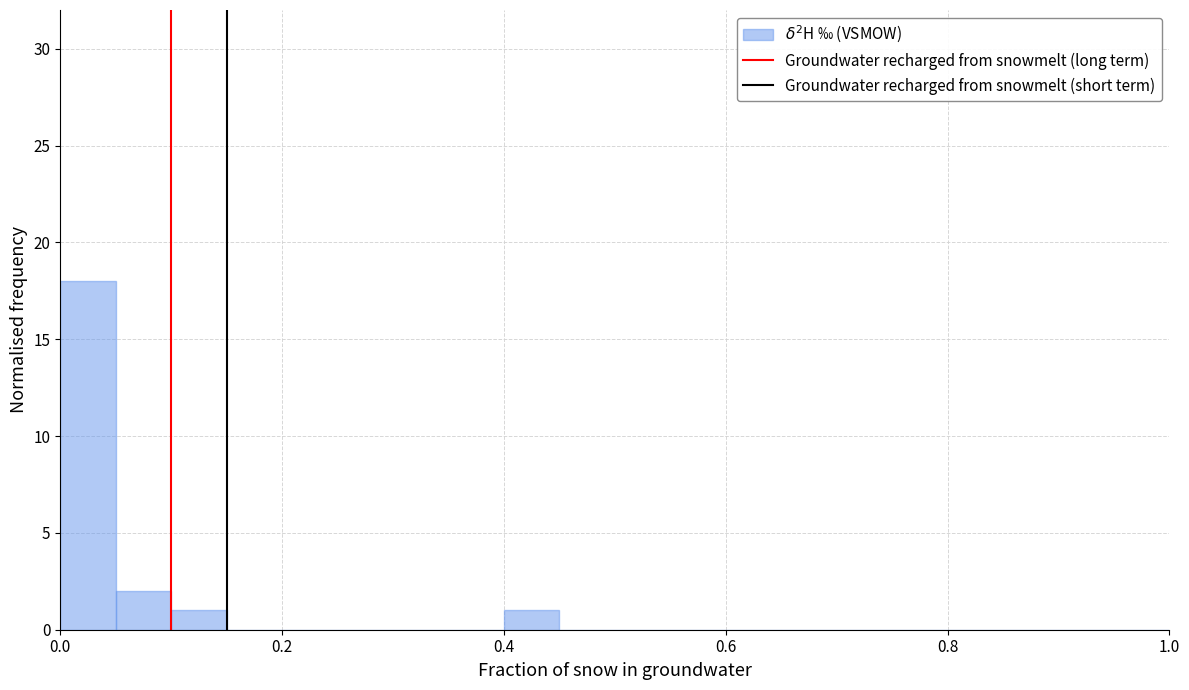

Read against the x-axis, roughly where is the centre of the tallest bar?

0.02